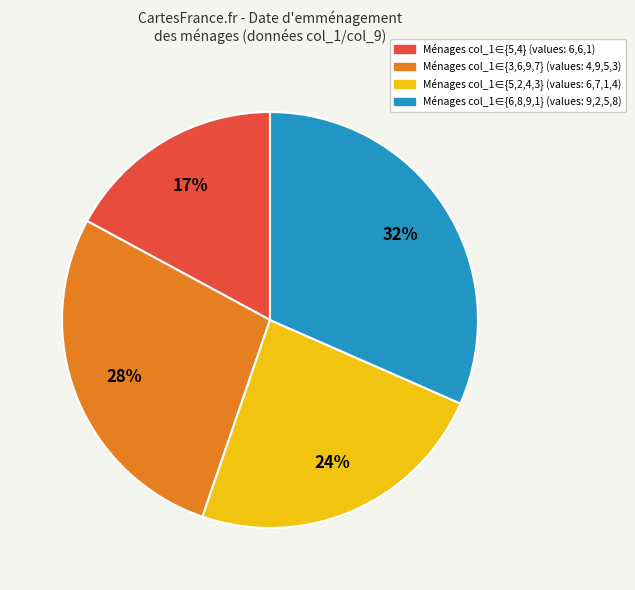

Is there any slice that represents more than half of the pie?

No